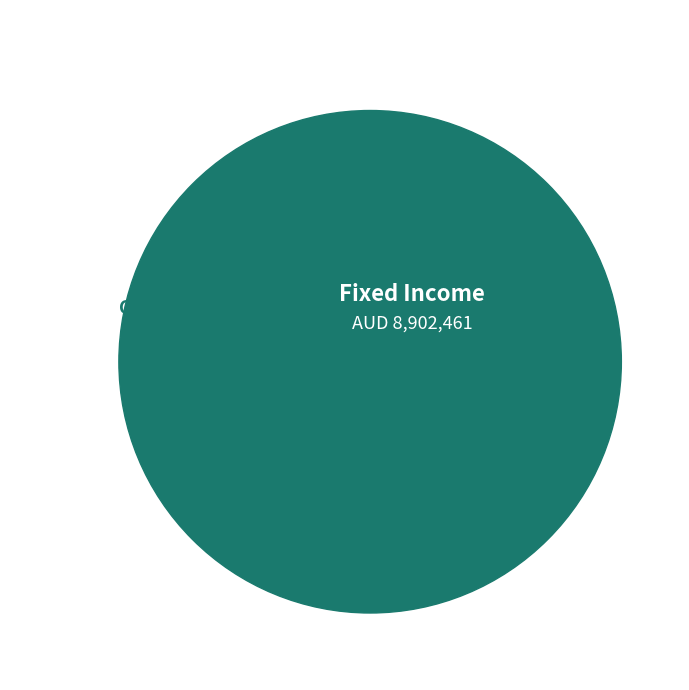

To the nearest percent, what percentage of the pie is Fixed Income?

100%